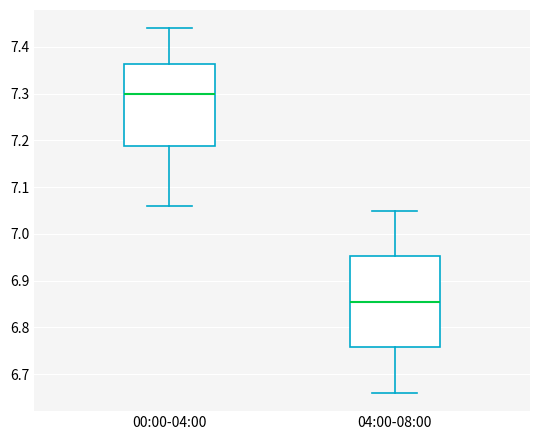

Which box has the lowest median line?

04:00-08:00